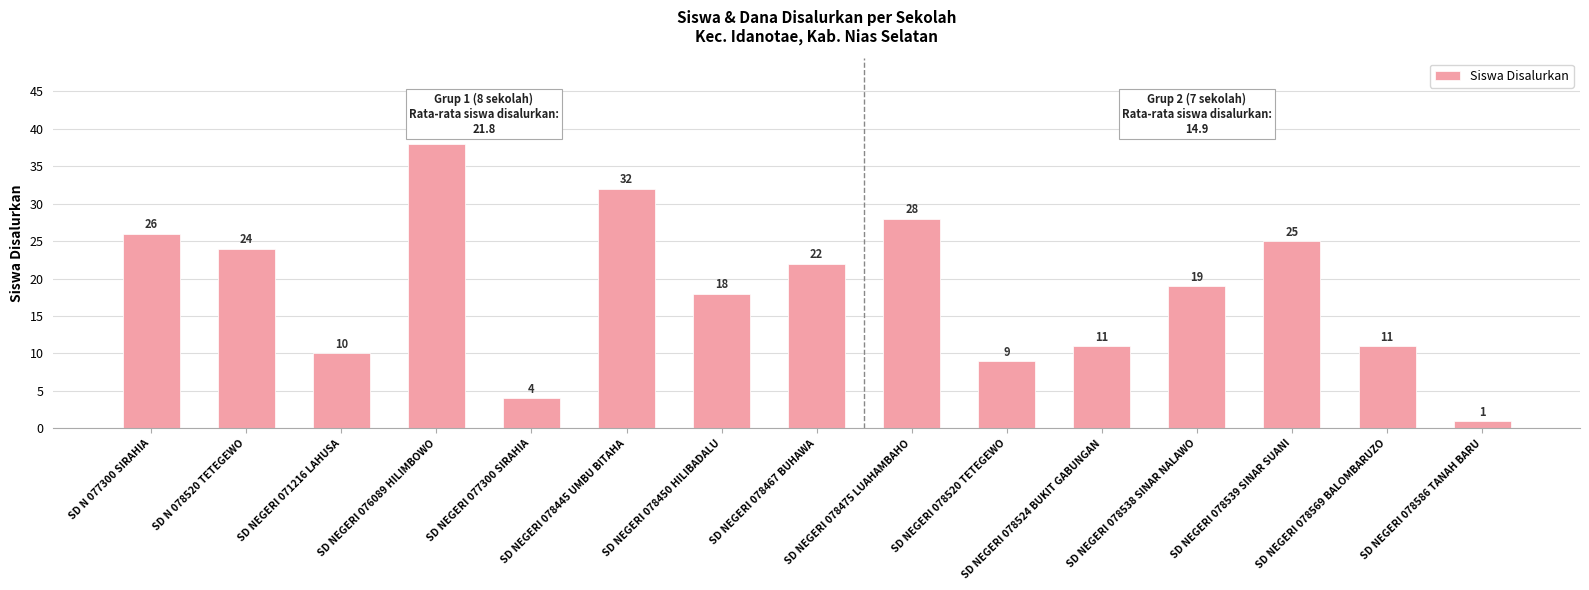

At which label is the value closest to 19?

SD NEGERI 078538 SINAR NALAWO